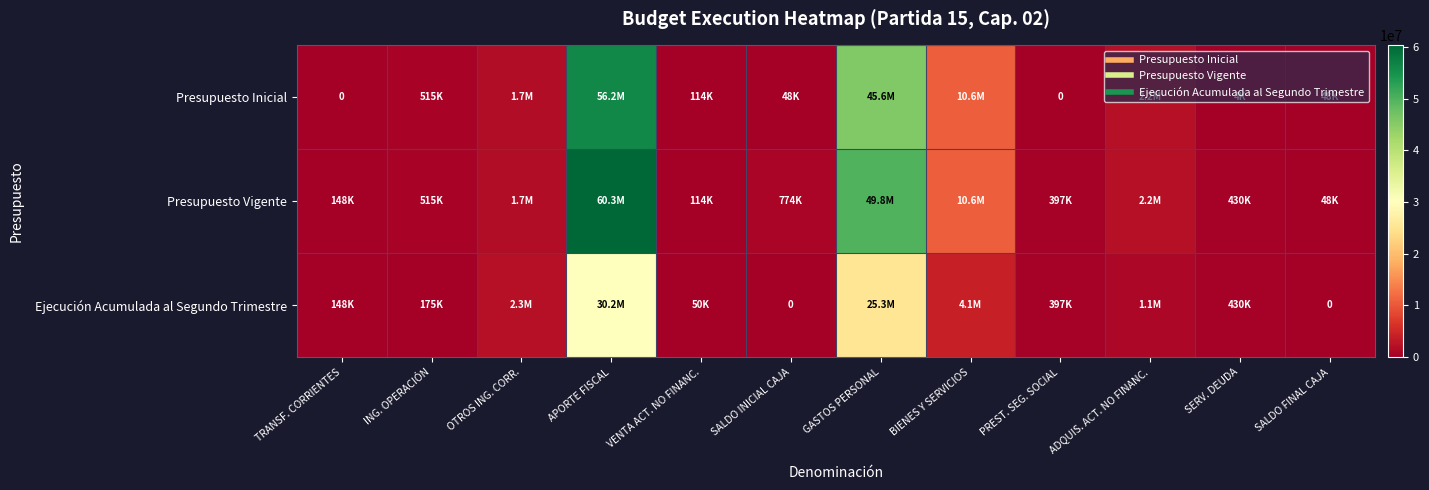

What is the difference between the highest and lowest values at TRANSF. CORRIENTES?

148340